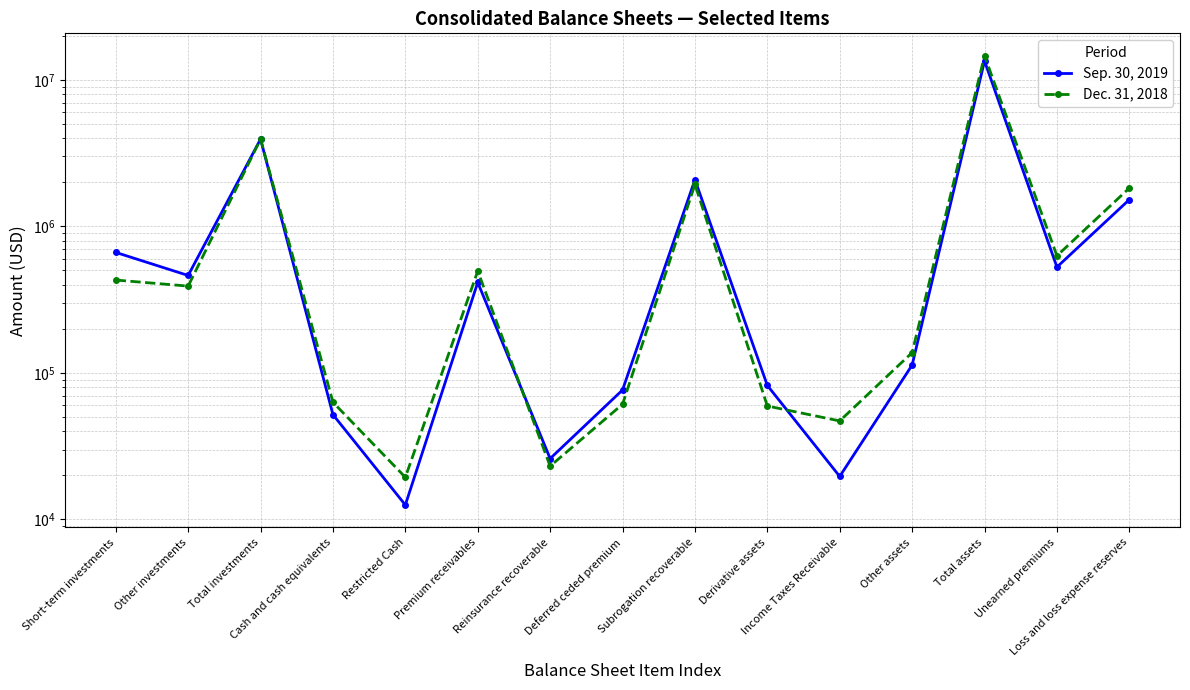

True or false: Sep. 30, 2019 and Dec. 31, 2018 cross at least once.

True